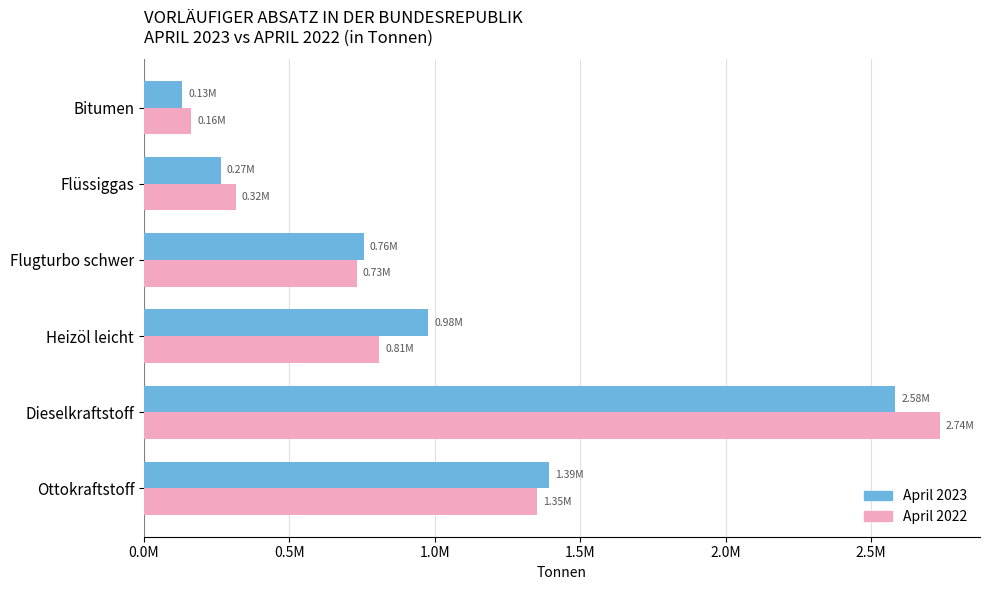

What are all the series names shown in the legend?

April 2023, April 2022